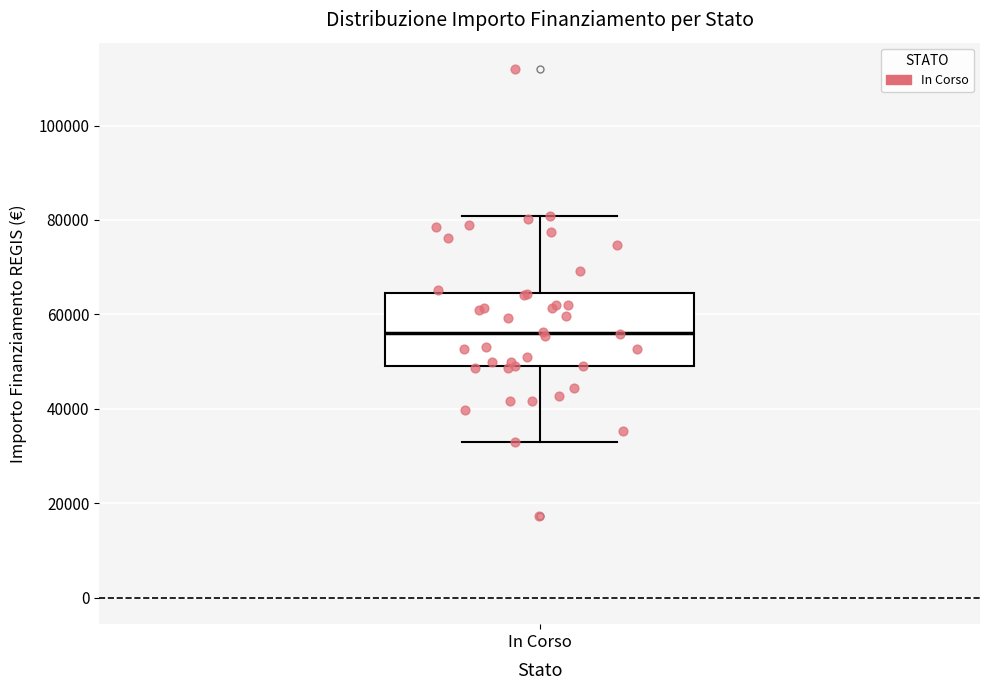

Transcribe this box plot: give where the median line is, the range the box spans, and where the two whiskers end, as read against the y-axis. The values are not printed on the chart, so give them approximately, as read against the axis.

median 56000, box 50000 to 64000, whiskers 32000 to 80000